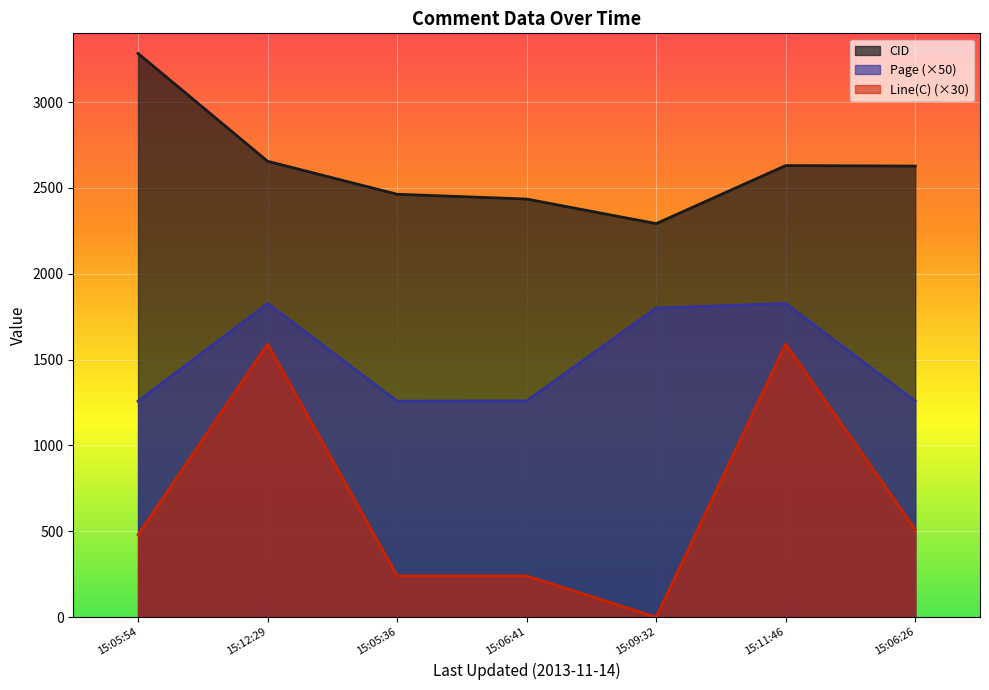

Rank the series by their maximum value, from highest to lowest.

CID, Page (×50), Line(C) (×30)